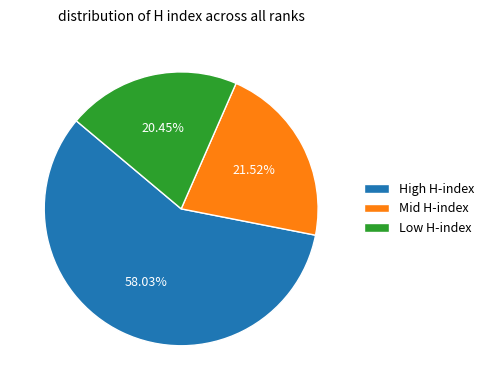

Combined, do Low H-index and Mid H-index account for over 50%?

No